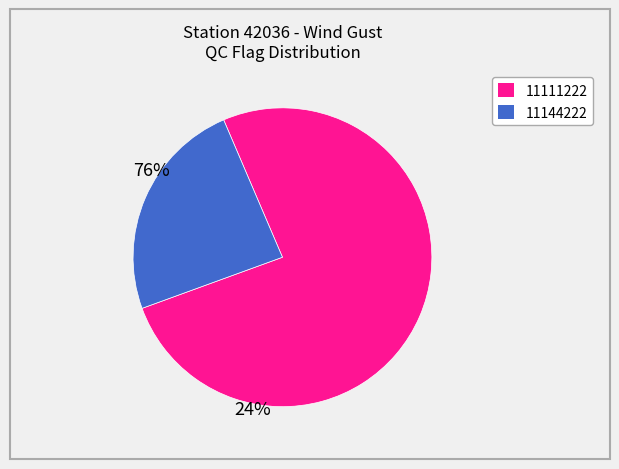

What is the ratio of the value at 11111222 to the value at 11144222?

3.1